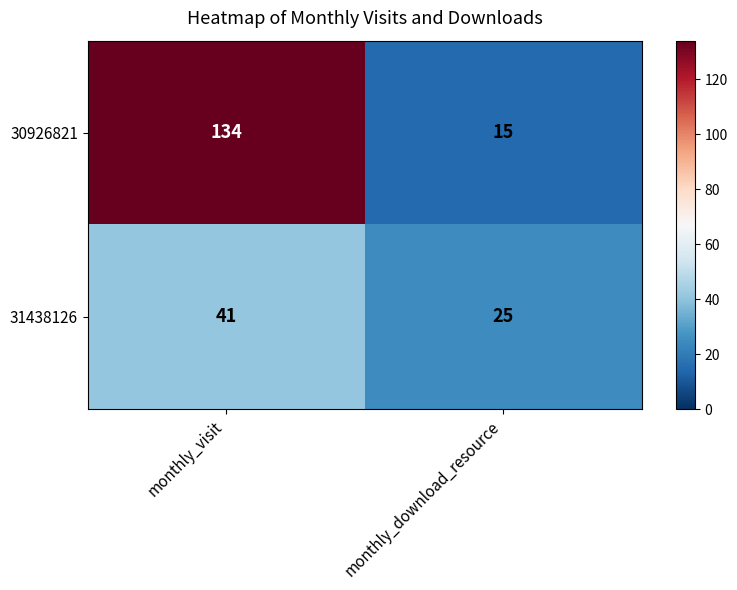

Reading right to left, transcribe all the data shown in this chart.

30926821: 15	134
31438126: 25	41